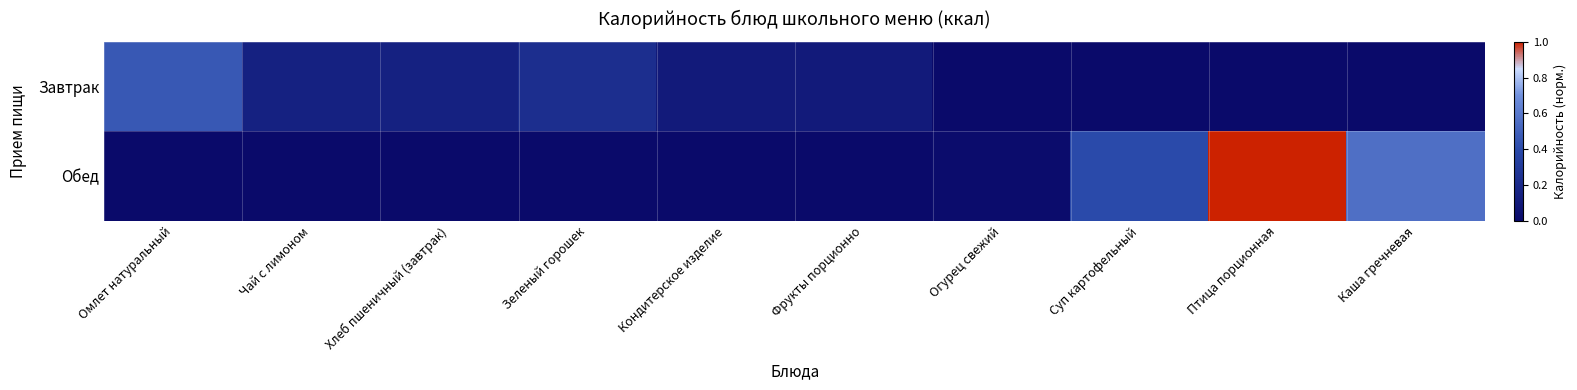

Reading left to right, list all the values displayed in this chart.

Завтрак: Омлет натуральный=0.5	Чай с лимоном=0.2	Хлеб пшеничный (завтрак)=0.2	Зеленый горошек=0.2	Кондитерское изделие=0.1	Фрукты порционно=0.1	Огурец свежий=0.0	Суп картофельный=0.0	Птица порционная=0.0	Каша гречневая=0.0
Обед: Омлет натуральный=0.0	Чай с лимоном=0.0	Хлеб пшеничный (завтрак)=0.0	Зеленый горошек=0.0	Кондитерское изделие=0.0	Фрукты порционно=0.0	Огурец свежий=0.0	Суп картофельный=0.4	Птица порционная=1.0	Каша гречневая=0.6